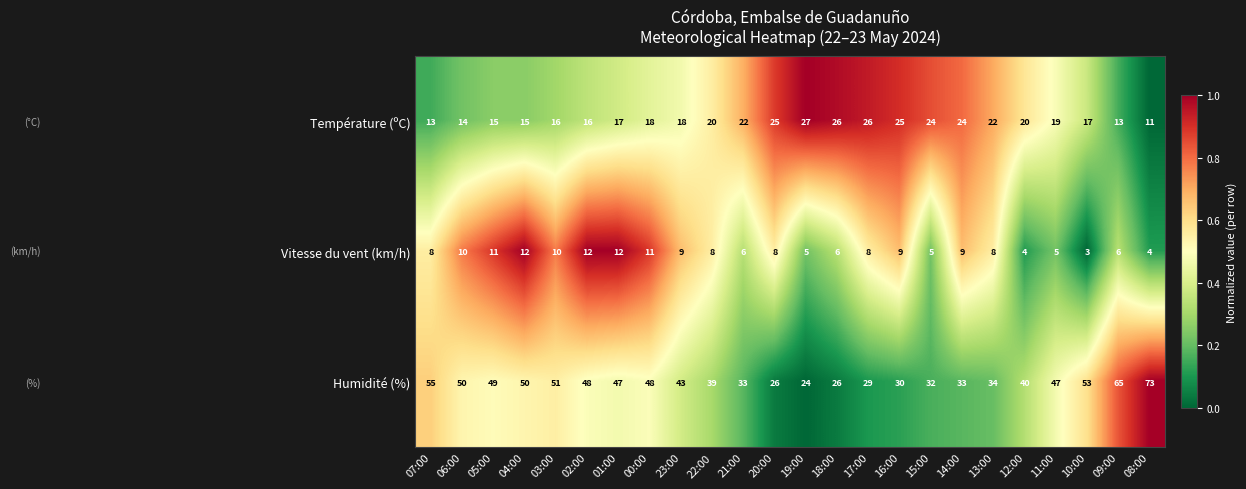

Where does the Température (ºC) series first go above 19?

22:00